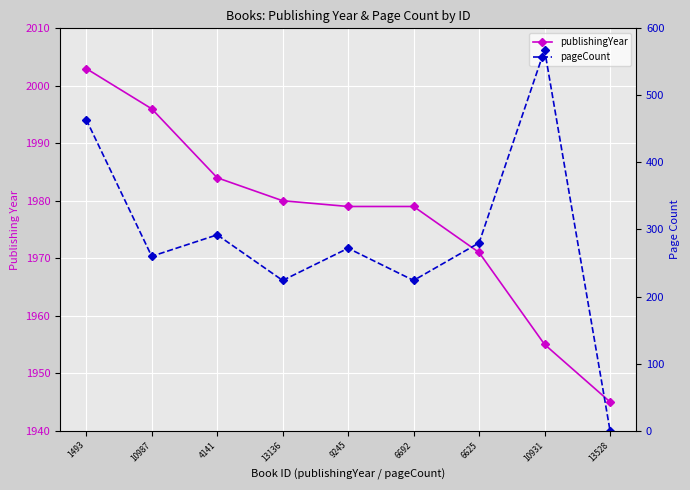

Which category has the highest value across all series?

1493